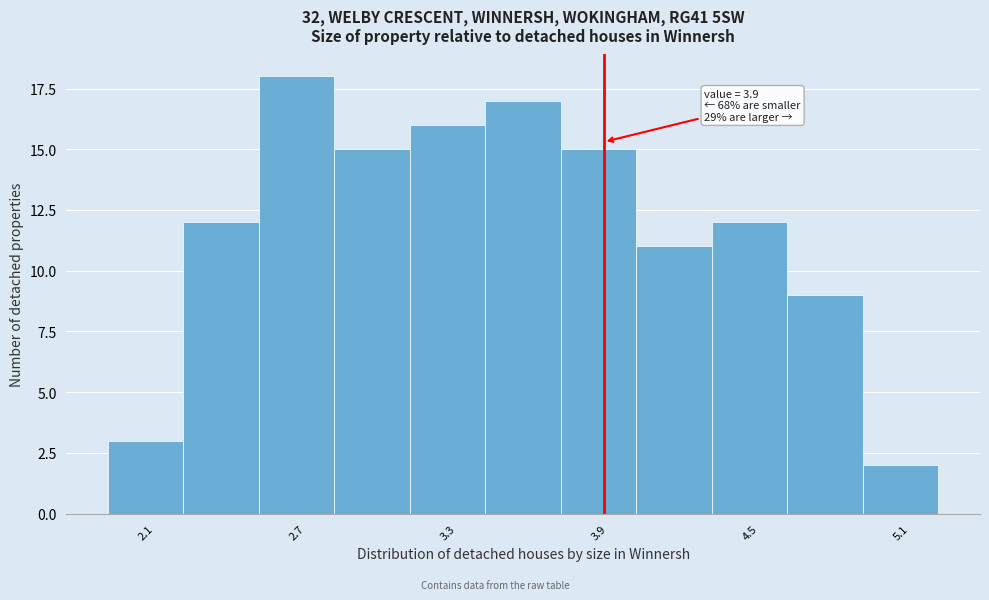

Around what value on the x-axis is the tallest bar? Give the approximate position of its centre, as read against the axis.

2.7